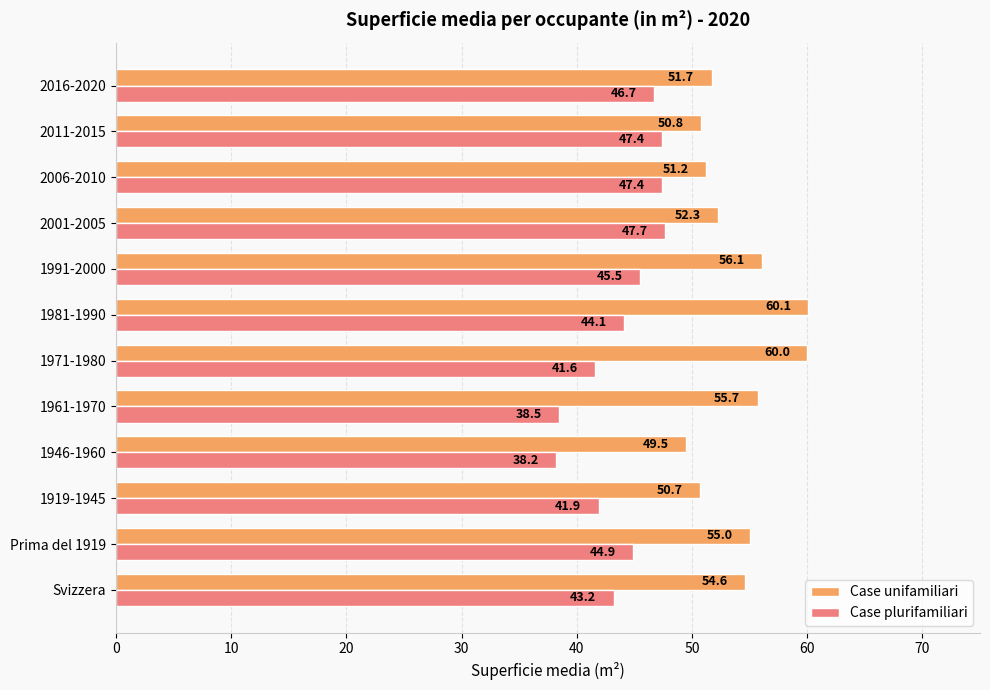

Which series has the widest spread of values?

Case unifamiliari